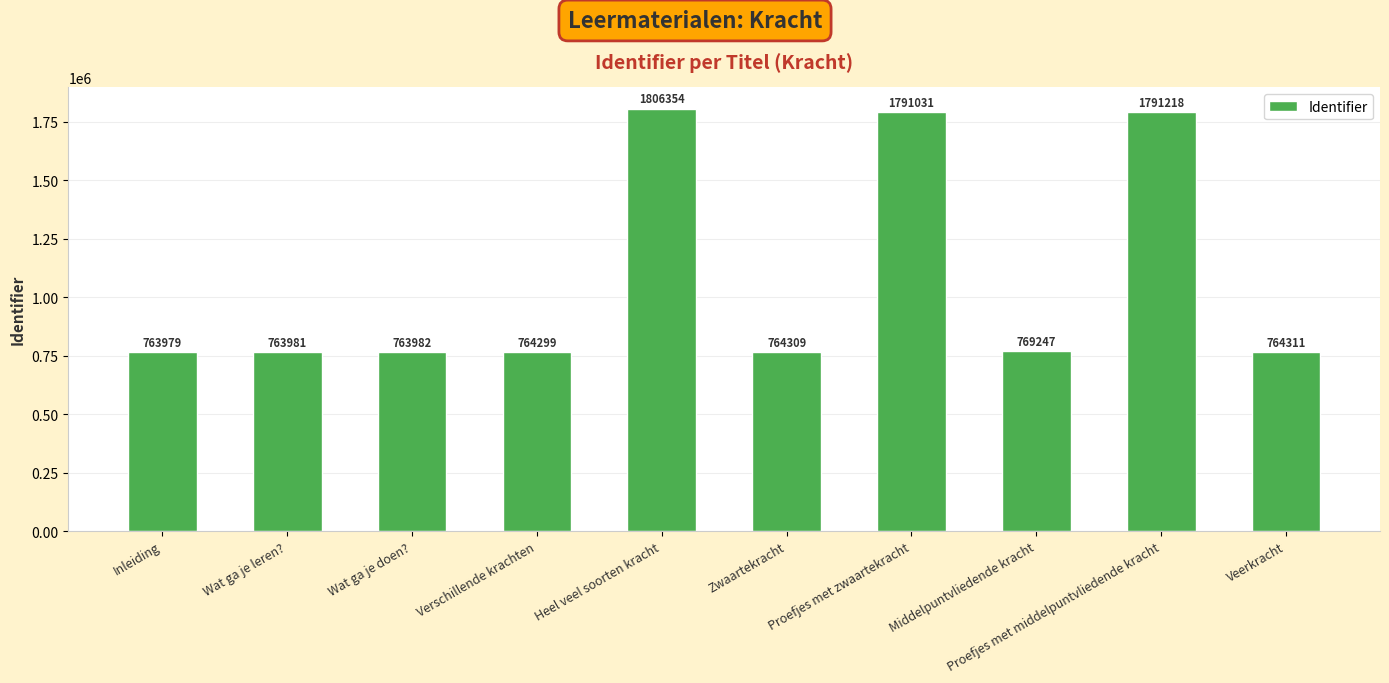

Does the chart contain any negative values?

No